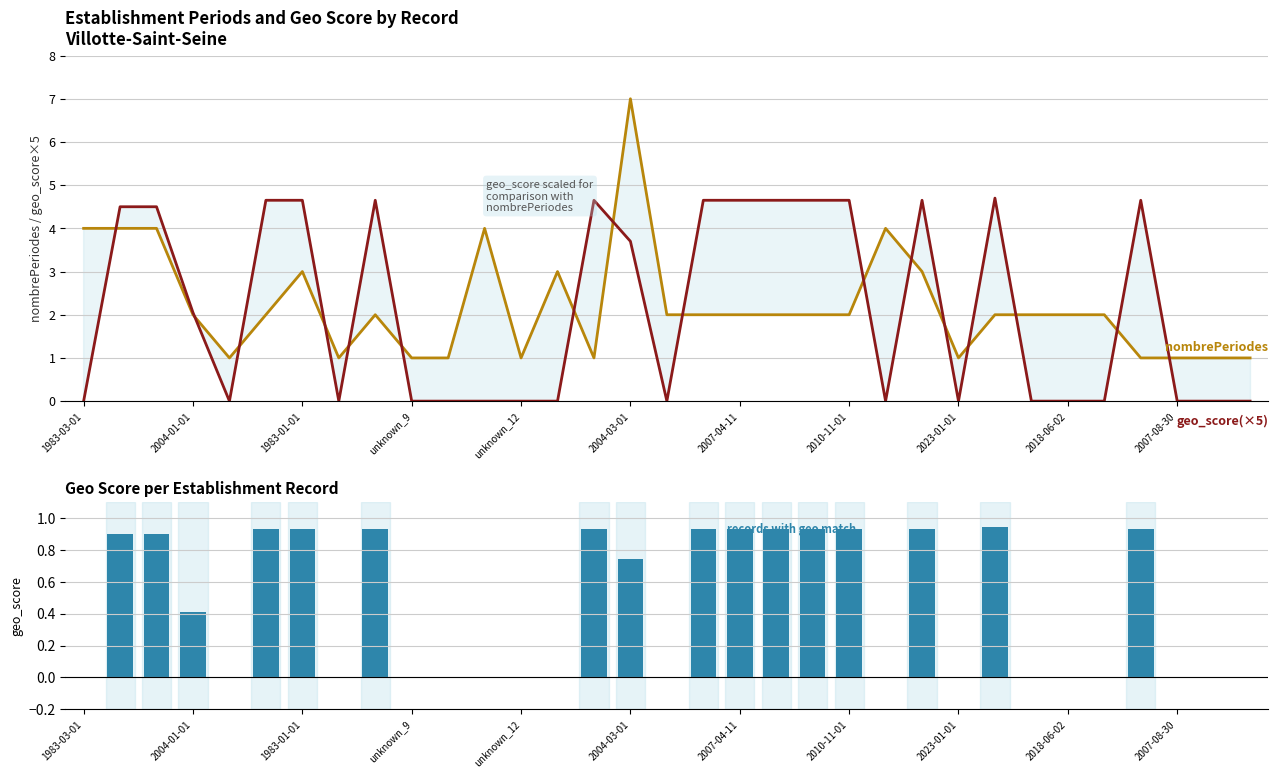

Is the value of nombrePeriodesEtablissement at unknown_12 greater than the value of geo_score (×5) at 18?

No